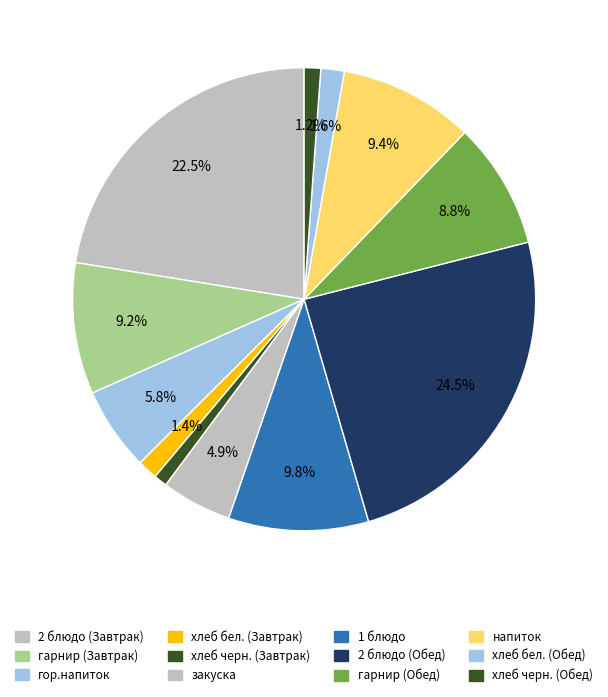

Rank the categories by value from highest to lowest.

2 блюдо (Обед), 2 блюдо (Завтрак), 1 блюдо, напиток, гарнир (Завтрак), гарнир (Обед), гор.напиток, закуска, хлеб бел. (Обед), хлеб бел. (Завтрак), хлеб черн. (Обед), хлеб черн. (Завтрак)